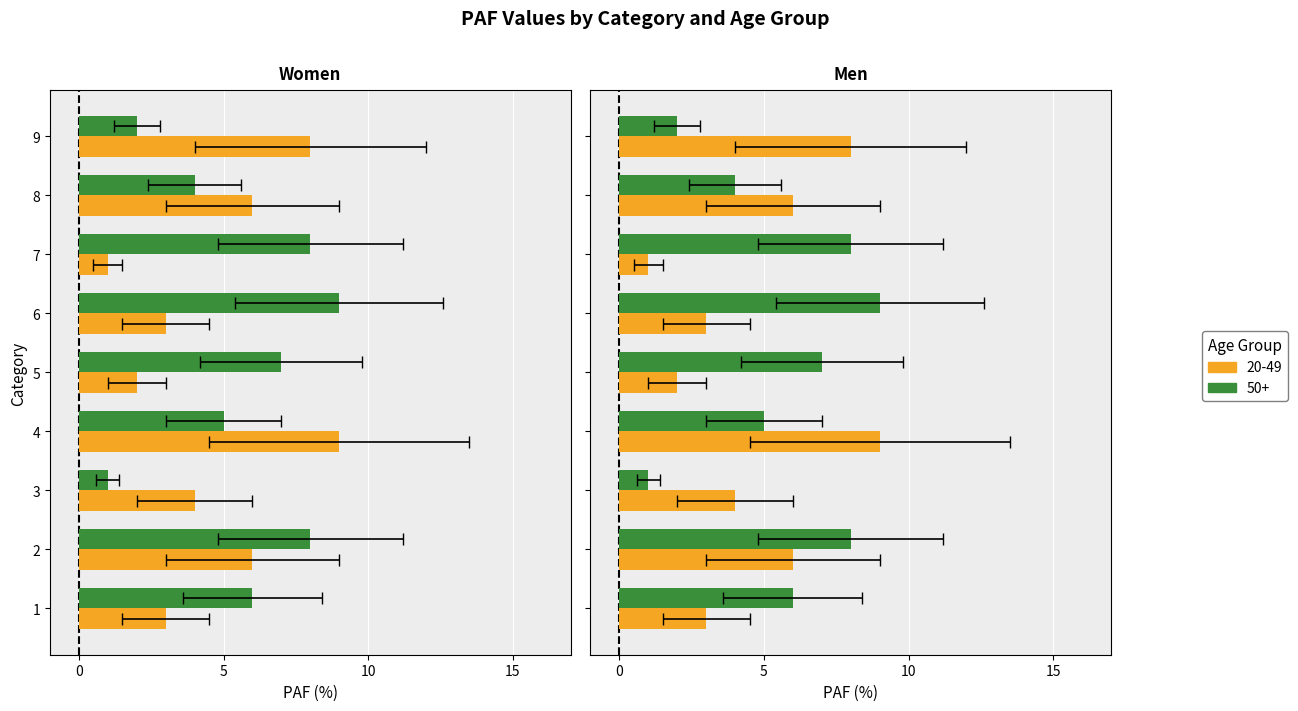

Which category has the lowest value across all series?

7